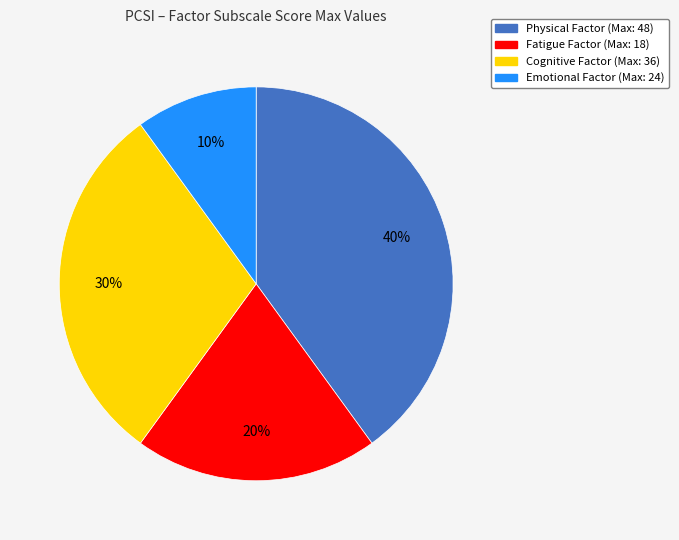

True or false: Fatigue Factor accounts for 15% of the total.

False